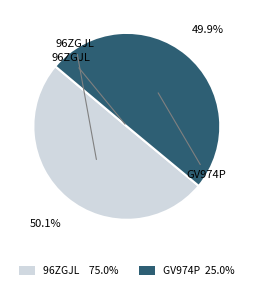

To the nearest percent, what portion does 96ZGJL represent?

50%